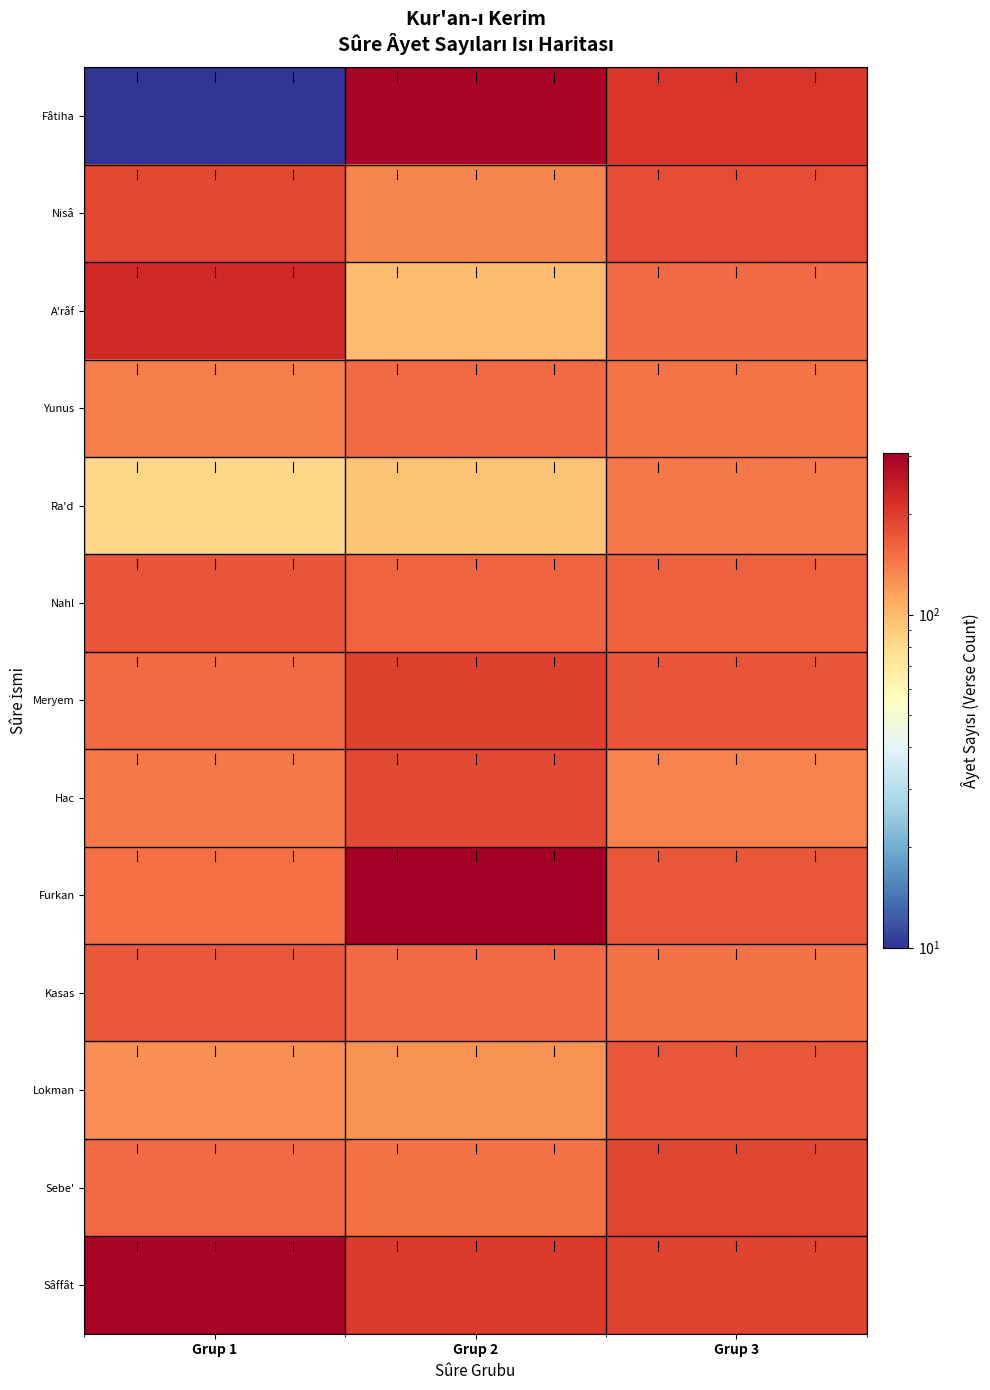

Reading left to right, transcribe all the data shown in this chart.

Fâtiha: Grup 1=10	Grup 2=292	Grup 3=209
Nisâ: Grup 1=188	Grup 2=135	Grup 3=183
A'râf: Grup 1=227	Grup 2=99	Grup 3=156
Yunus: Grup 1=139	Grup 2=156	Grup 3=147
Ra'd: Grup 1=82	Grup 2=94	Grup 3=144
Nahl: Grup 1=176	Grup 2=162	Grup 3=164
Meryem: Grup 1=155	Grup 2=195	Grup 3=175
Hac: Grup 1=144	Grup 2=187	Grup 3=136
Furkan: Grup 1=152	Grup 2=305	Grup 3=174
Kasas: Grup 1=172	Grup 2=156	Grup 3=150
Lokman: Grup 1=127	Grup 2=126	Grup 3=172
Sebe': Grup 1=156	Grup 2=150	Grup 3=191
Sâffât: Grup 1=293	Grup 2=202	Grup 3=192